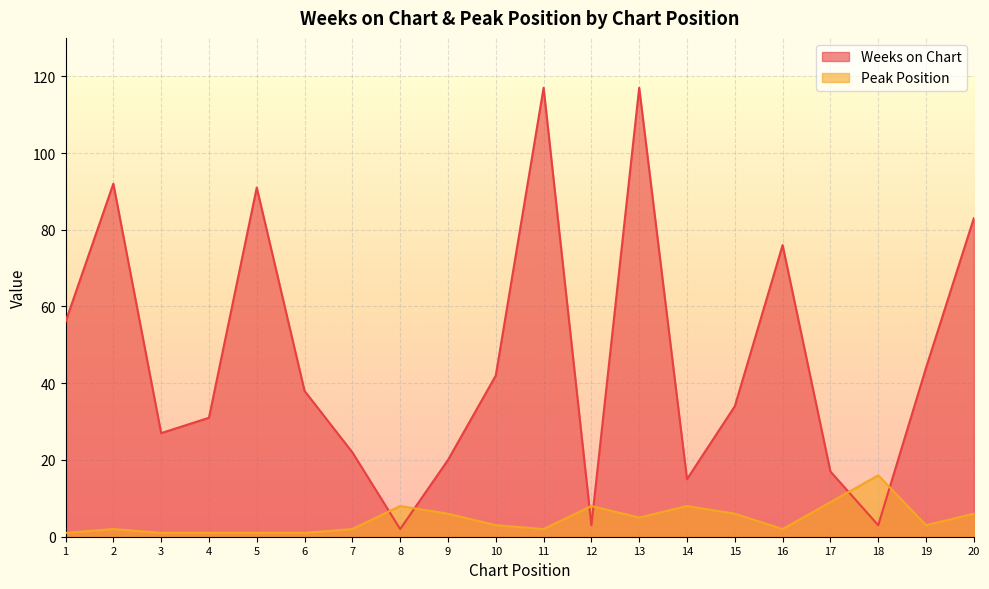

Rank the series by their maximum value, from lowest to highest.

Peak Position, Weeks on Chart